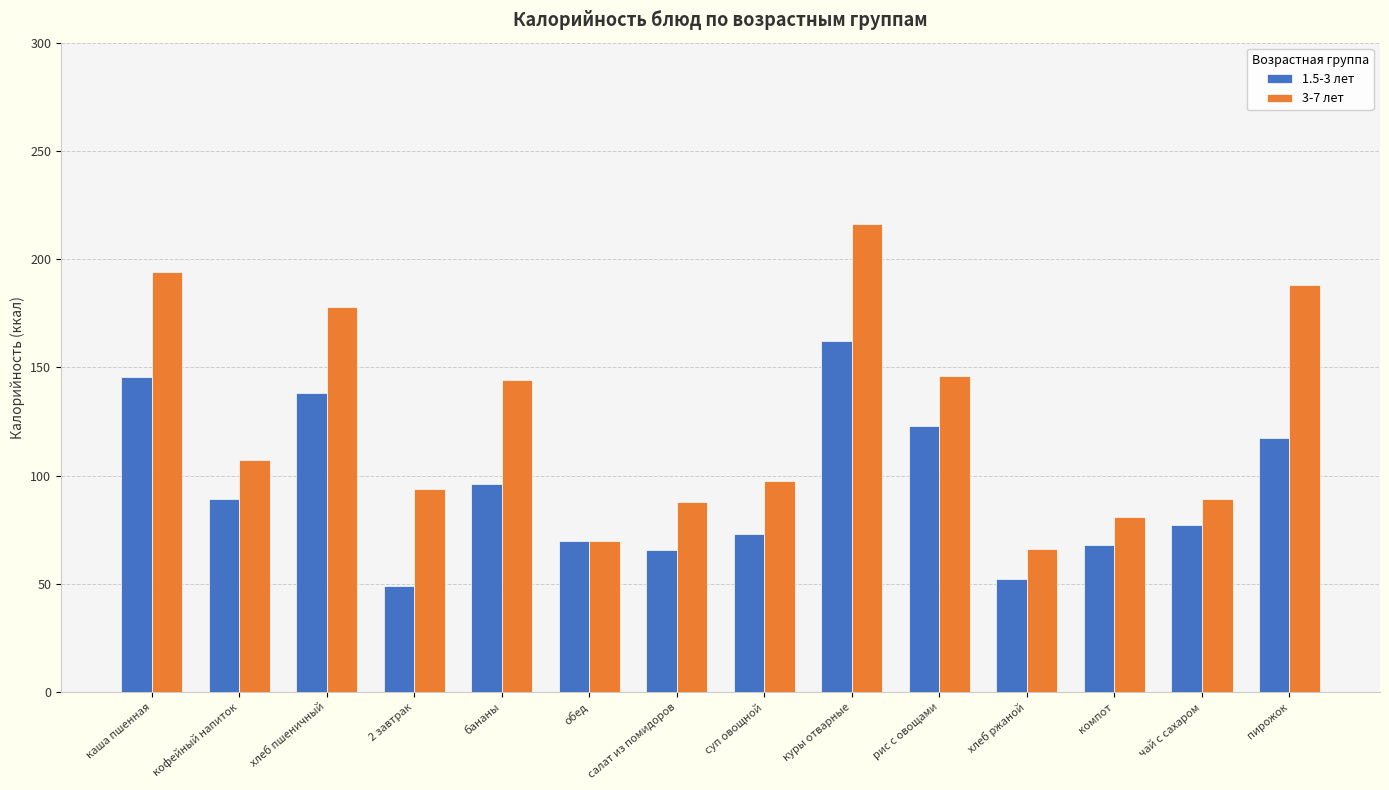

The value of 3-7 лет at бананы is 214.0. True or false?

False